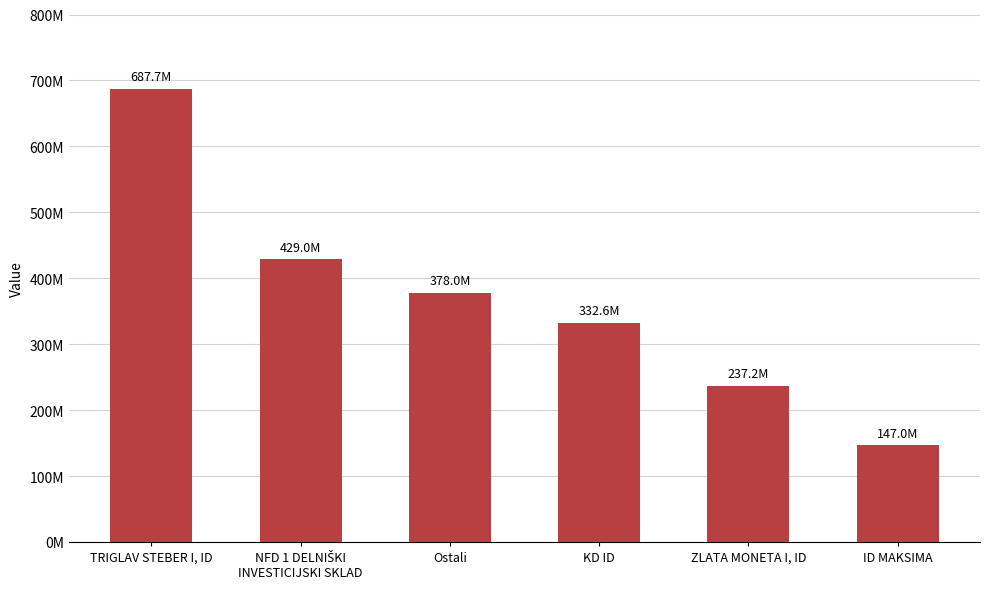

What is the label of the 1st bar from the left?

TRIGLAV STEBER I, ID